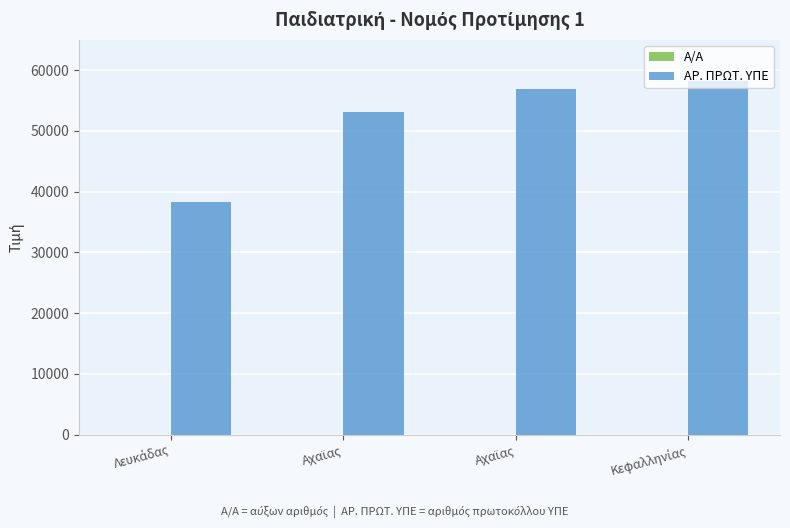

What is the difference between the second highest and second lowest values in the ΑΡ. ΠΡΩΤ. ΥΠΕ series?

3804